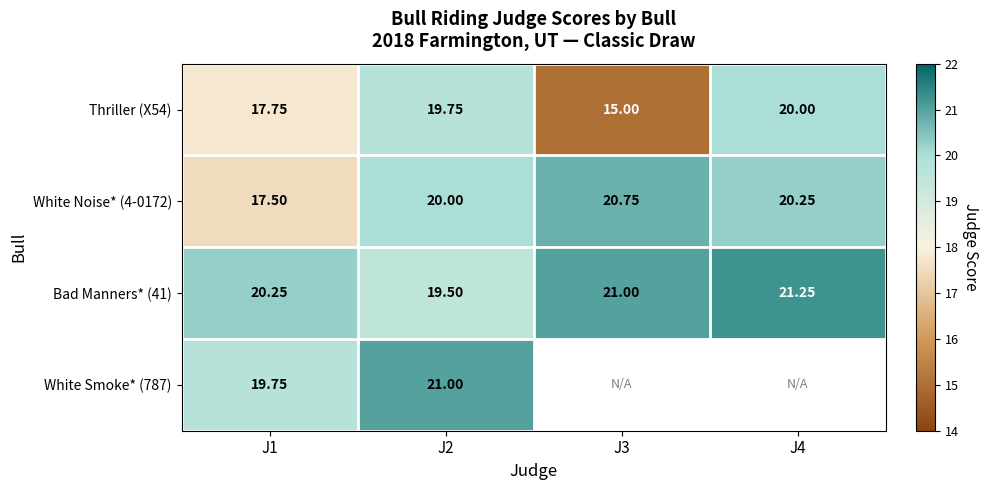

Is the value of Thriller (X54) at J4 greater than the value of Bad Manners* (41) at J1?

No